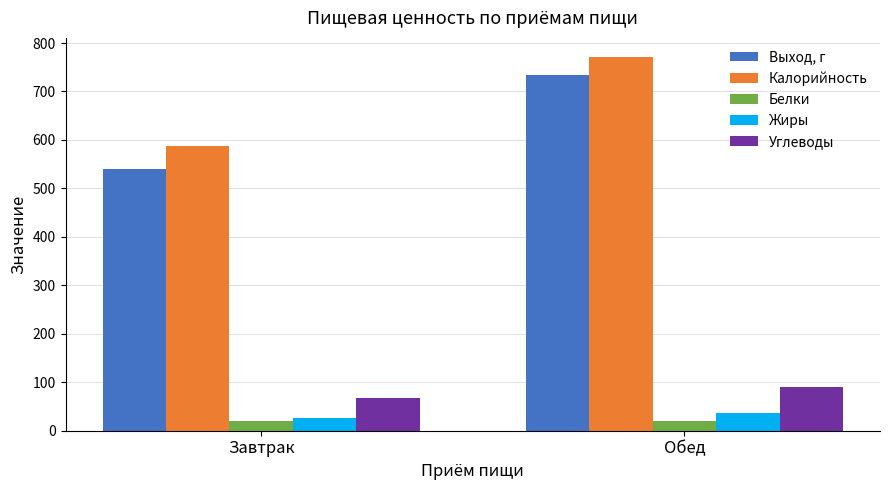

Which category has the lowest value in the Углеводы series?

Завтрак